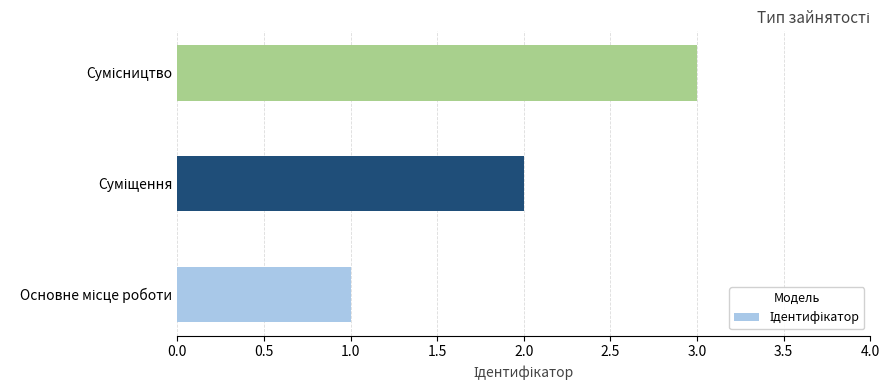

What is the sum of all values?

6